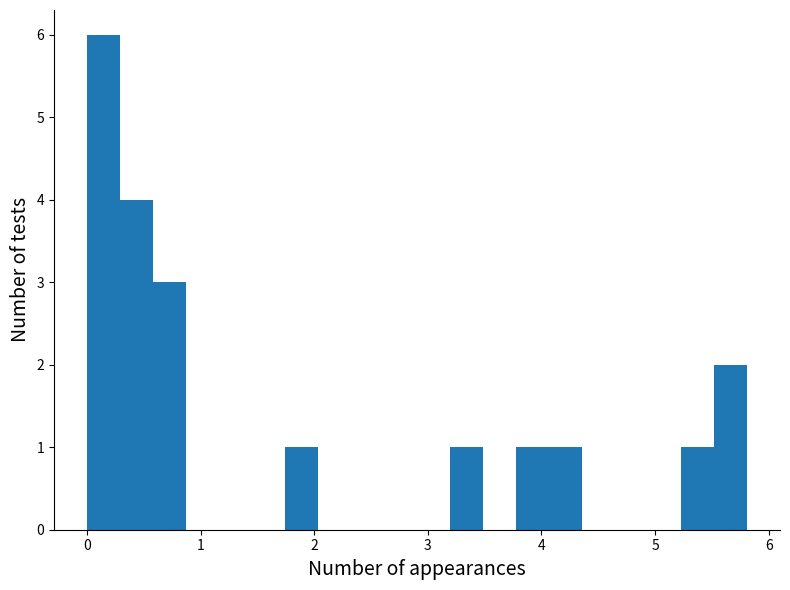

Read against the x-axis, roughly where is the centre of the tallest bar?

0.1